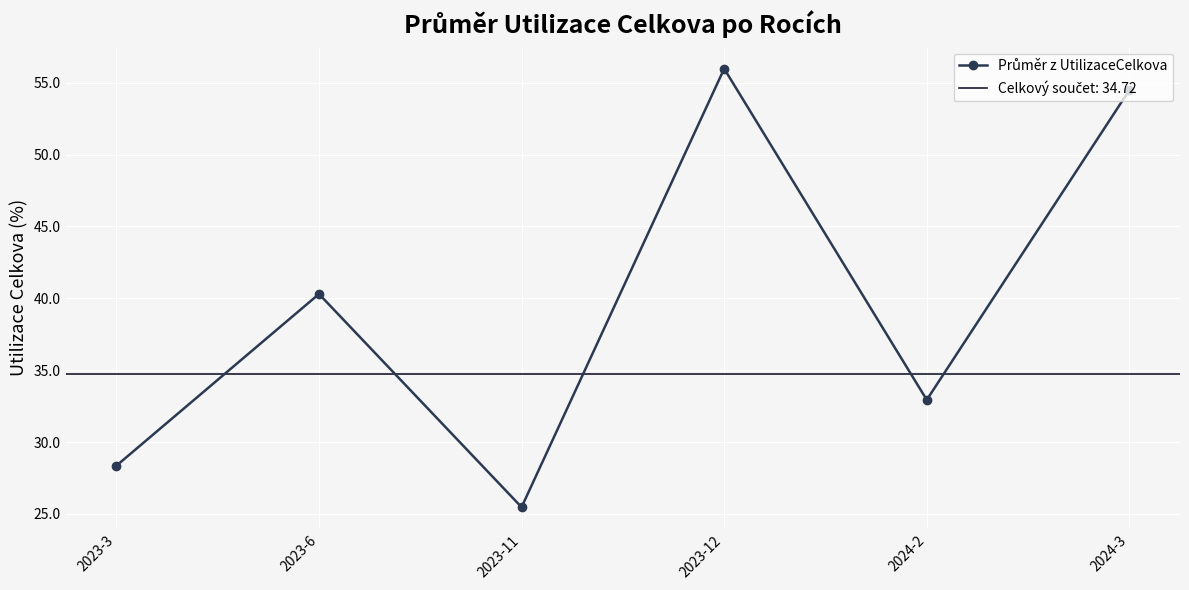

Is it true that the value at 2023-12 is 23.0?

False